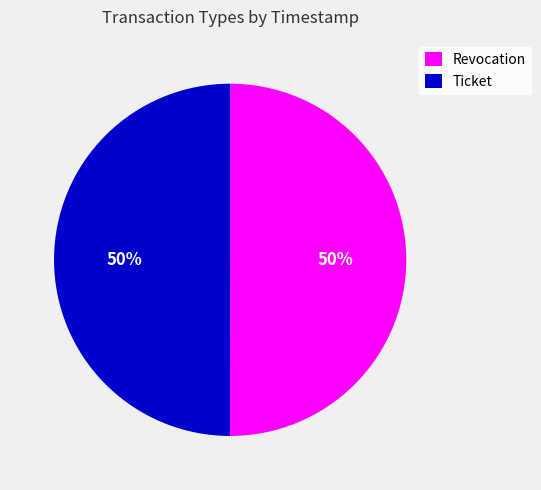

True or false: Ticket accounts for 50% of the total.

True